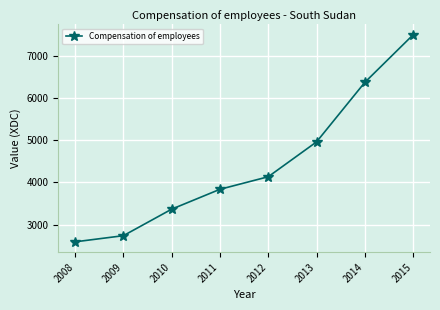

Reading right to left, transcribe all the data shown in this chart.

2015=7495.2	2014=6369.4	2013=4960.1	2012=4135.2	2011=3837.9	2010=3367.5	2009=2739.8	2008=2594.2